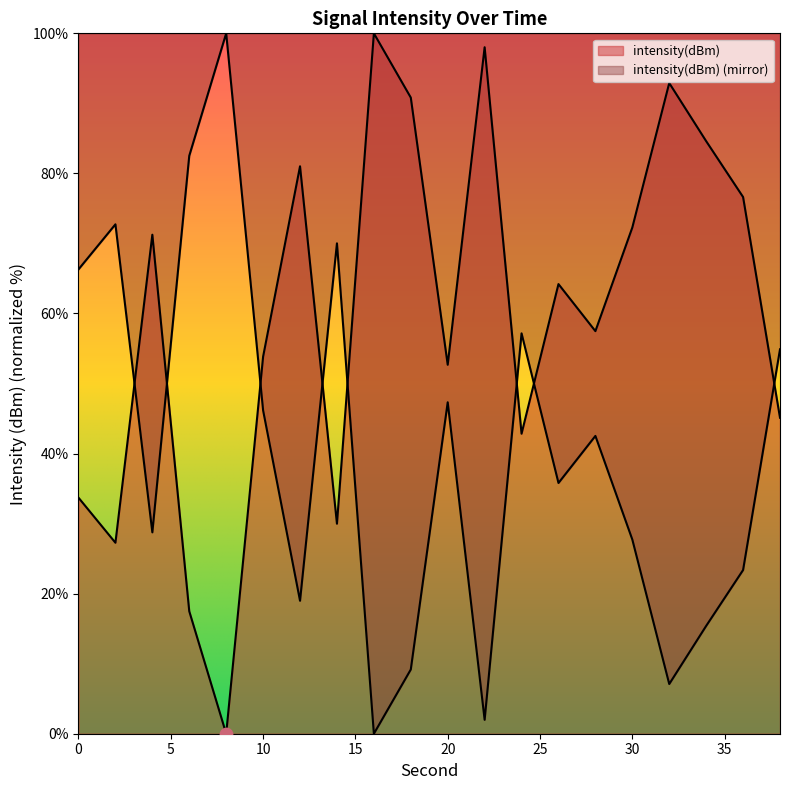

Approximately how many times larger is the value at 30 compared to 0?

2.1